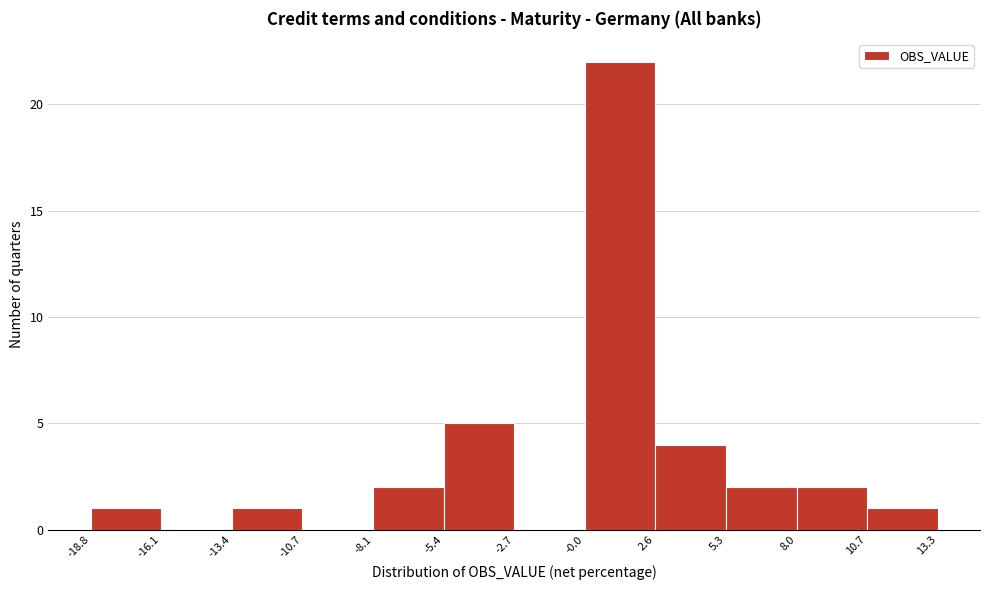

Reading left to right, list every bar in this chart as the range it spans on the x-axis followed by its height. The values are not printed on the chart, so give them approximately, as read against the axis.

-18.8 to -16.1: 1
-16.1 to -13.4: 0
-13.4 to -10.7: 1
-10.7 to -8.1: 0
-8.1 to -5.4: 2
-5.4 to -2.7: 5
-2.7 to -0.0: 0
-0.0 to 2.6: 22
2.6 to 5.3: 4
5.3 to 8.0: 2
8.0 to 10.7: 2
10.7 to 13.3: 1